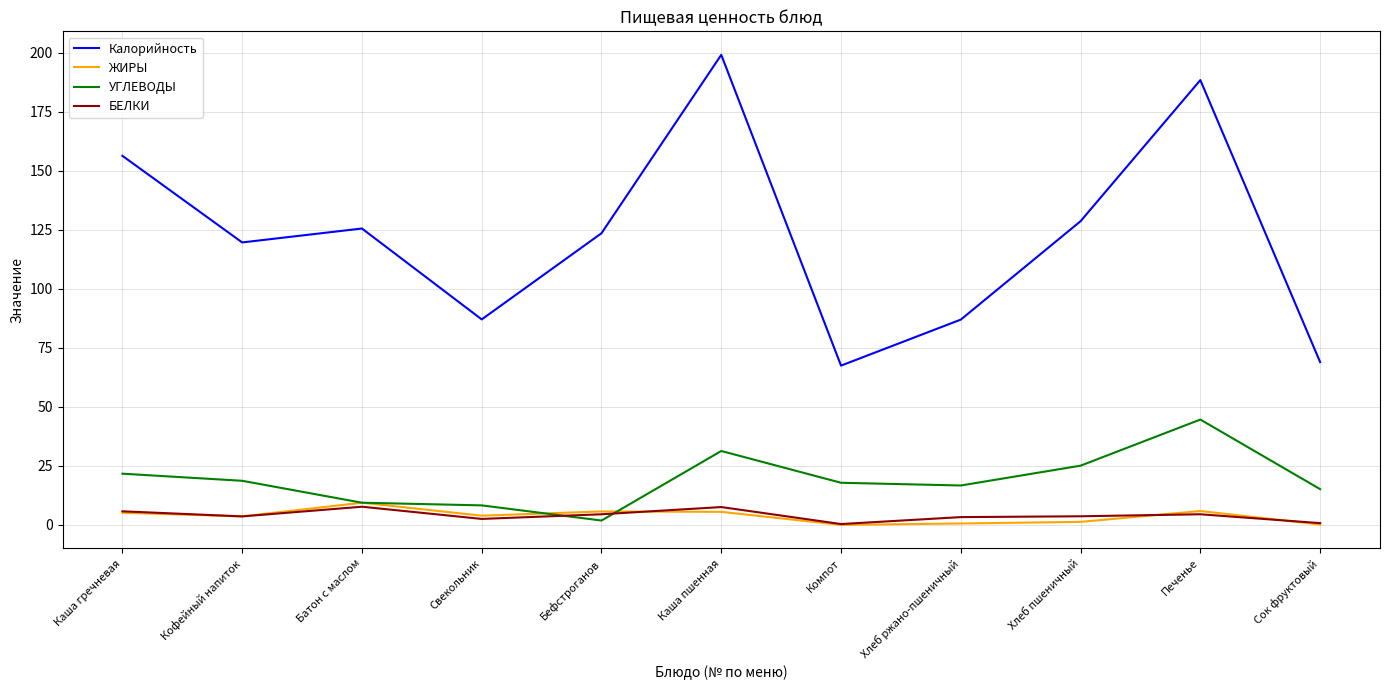

In ЖИРЫ, how many points are lower than both neighbors (excluding endpoints)?

3